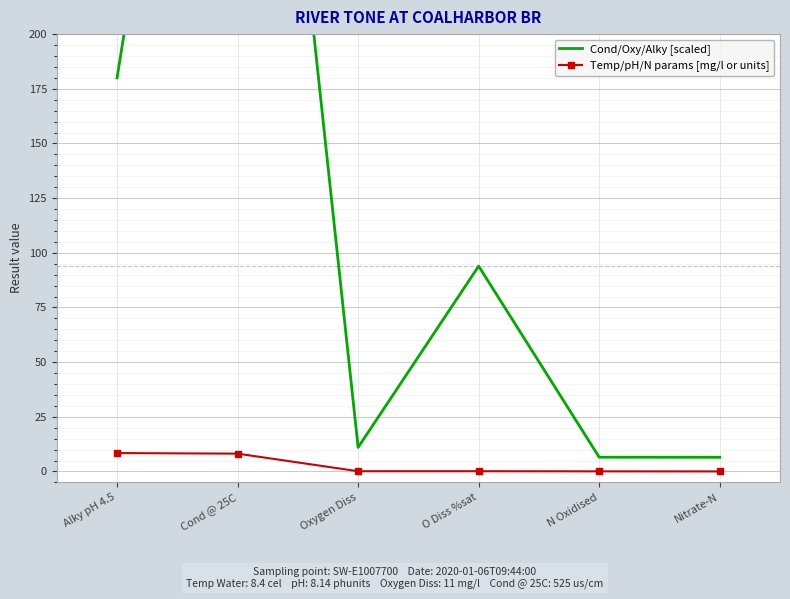

True or false: Temp/pH/N params [mg/l or units] and Cond/Oxy/Alky [scaled] cross at least once.

False